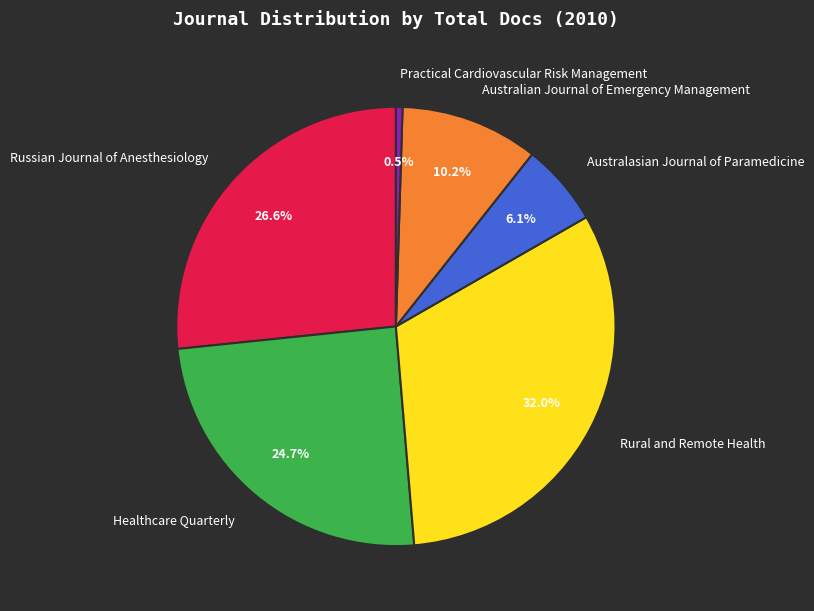

How many slices are in this pie chart?

6